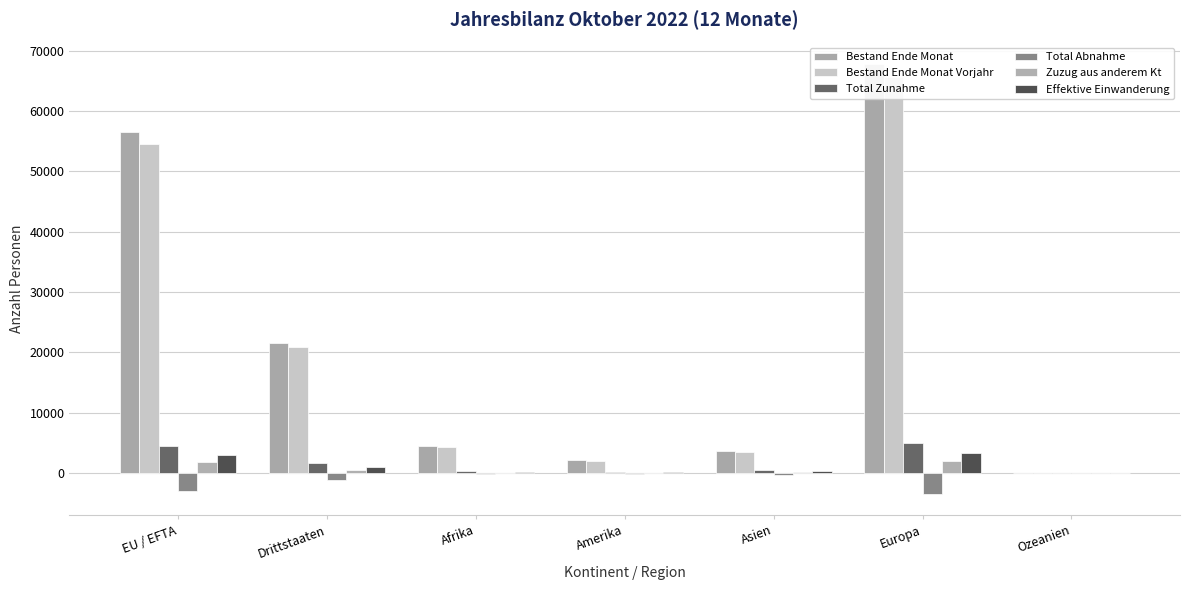

Which series has the largest range (max minus min)?

Bestand Ende Monat